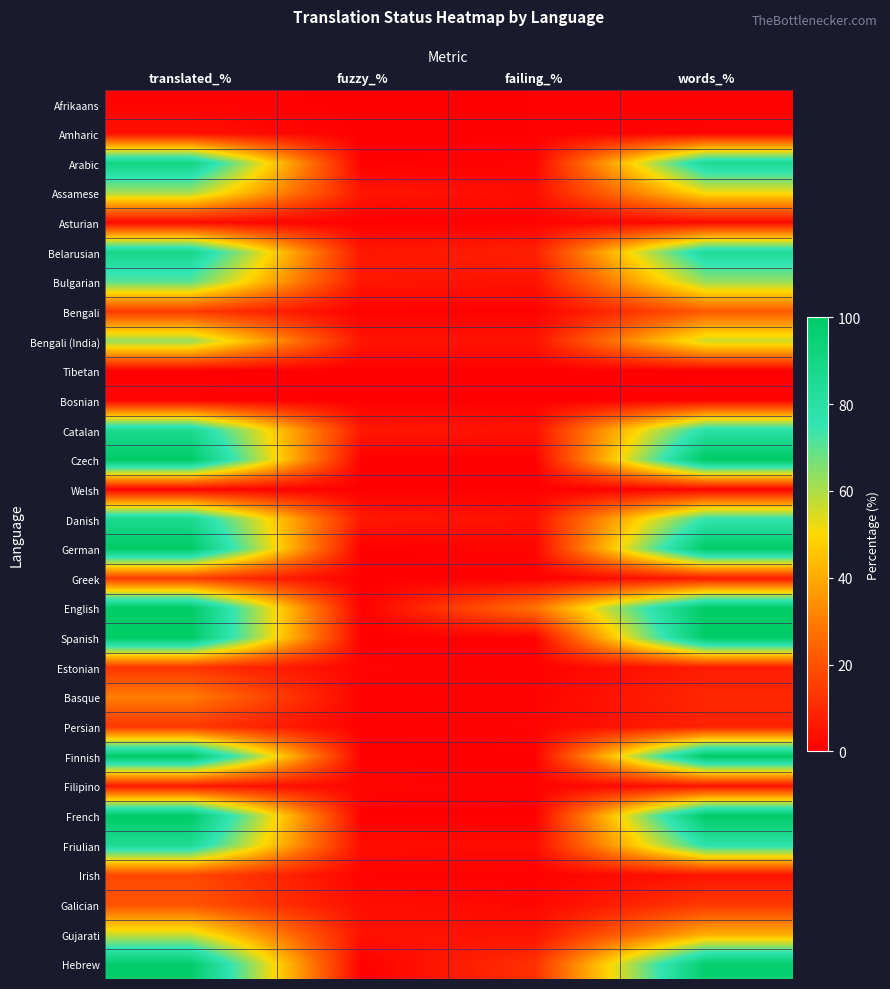

At which category is the sum across all series the highest?

translated_%